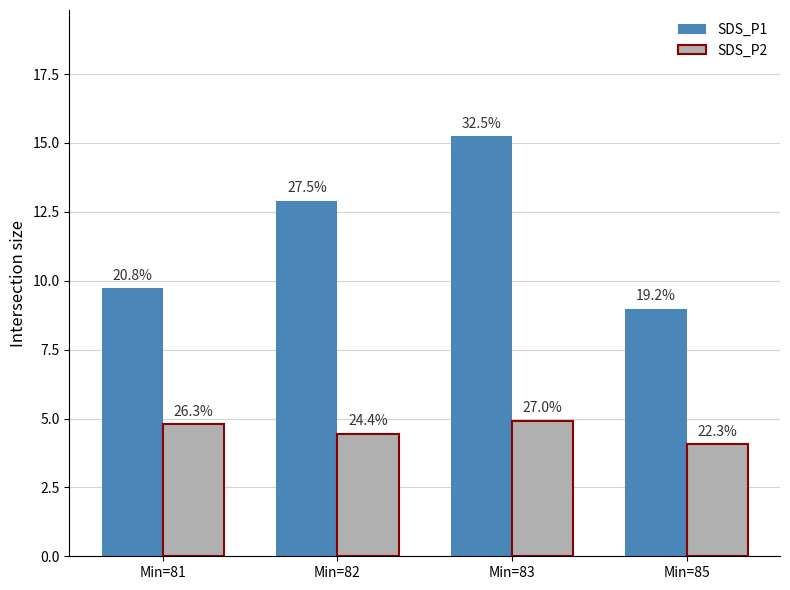

Between Min=83 and Min=85, which series saw the biggest shift?

SDS_P1